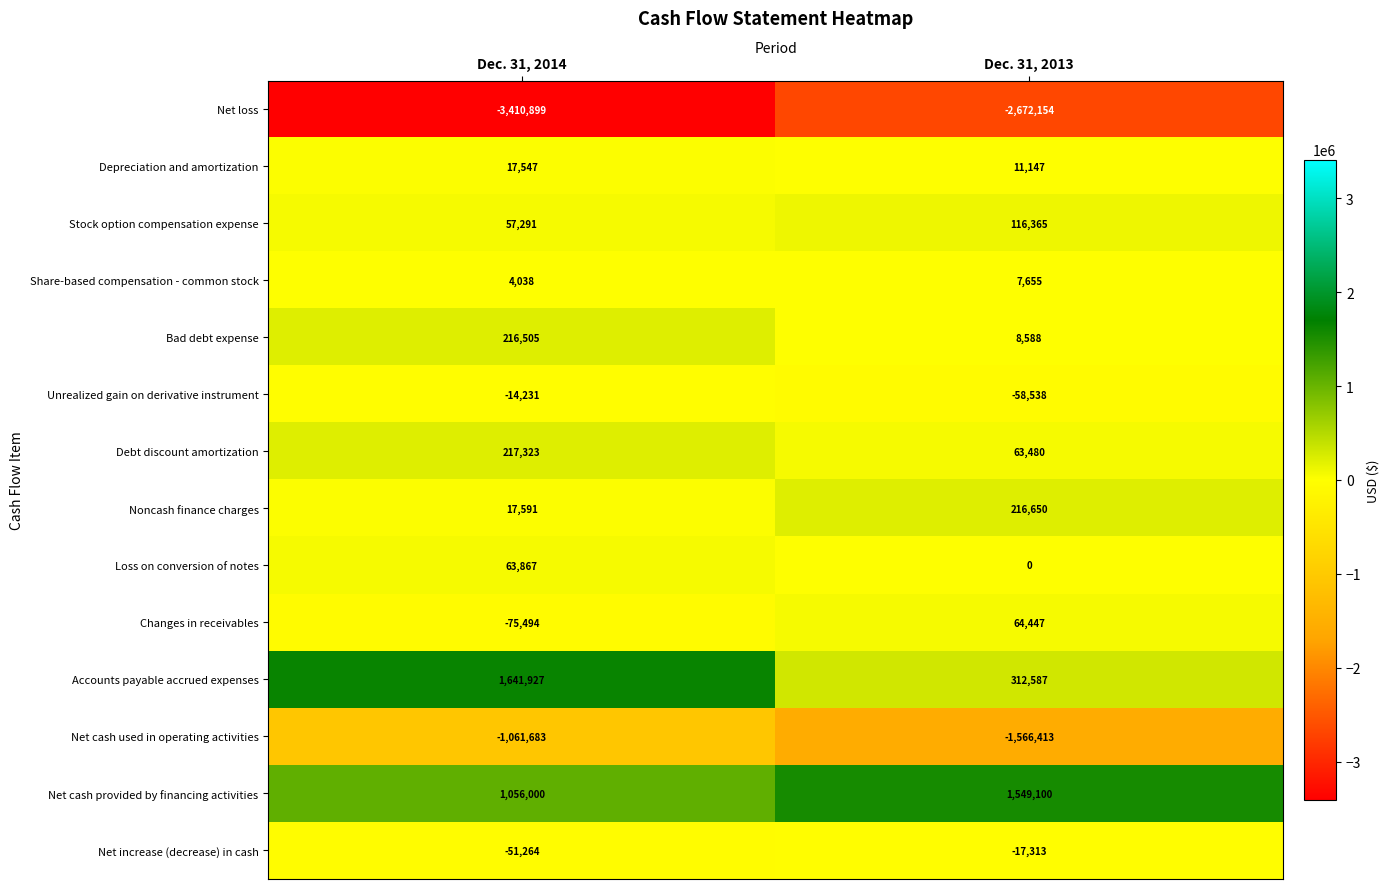

Which series has the largest range (max minus min)?

Accounts payable accrued expenses